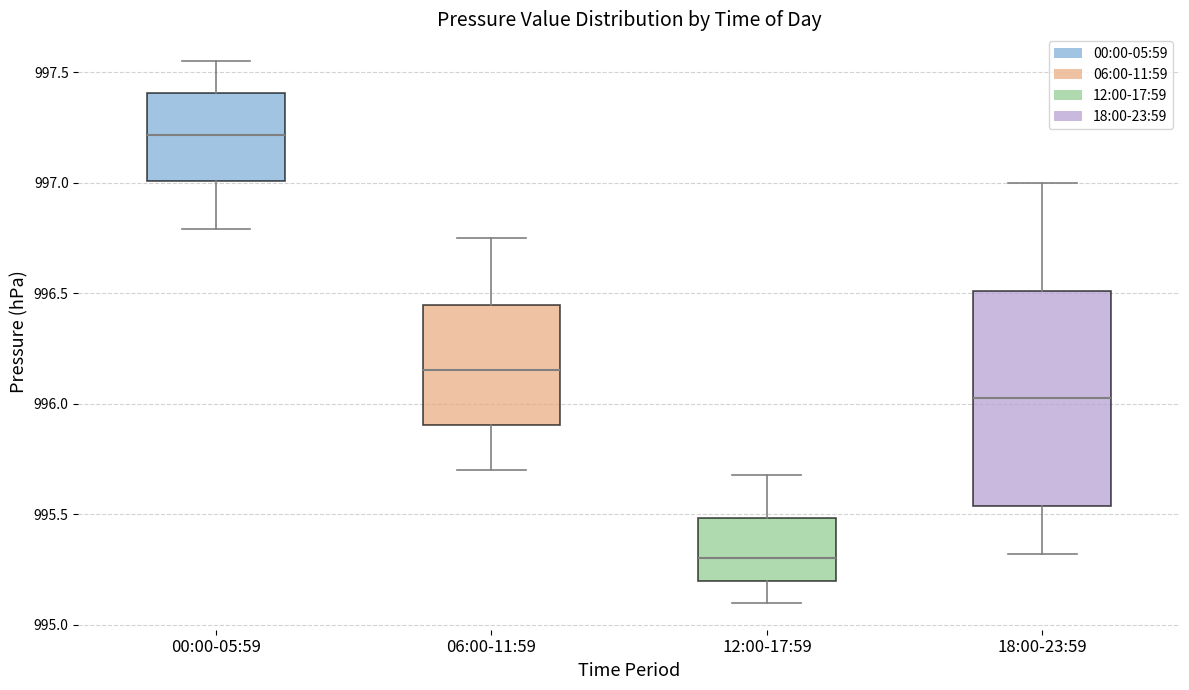

Which box's median line is the lowest?

12:00-17:59